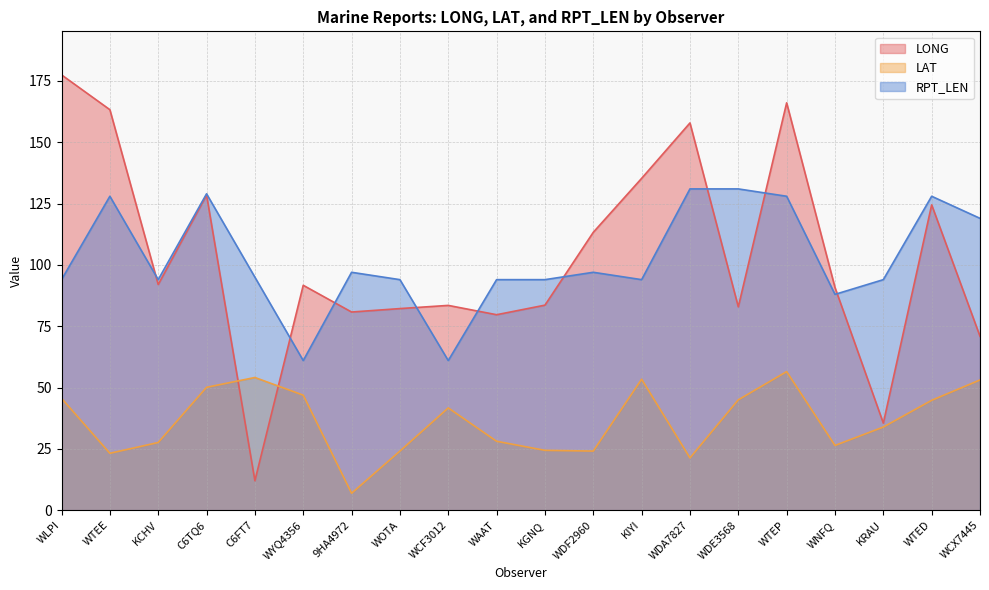

Which has a higher value, WNFQ or KRAU?

WNFQ